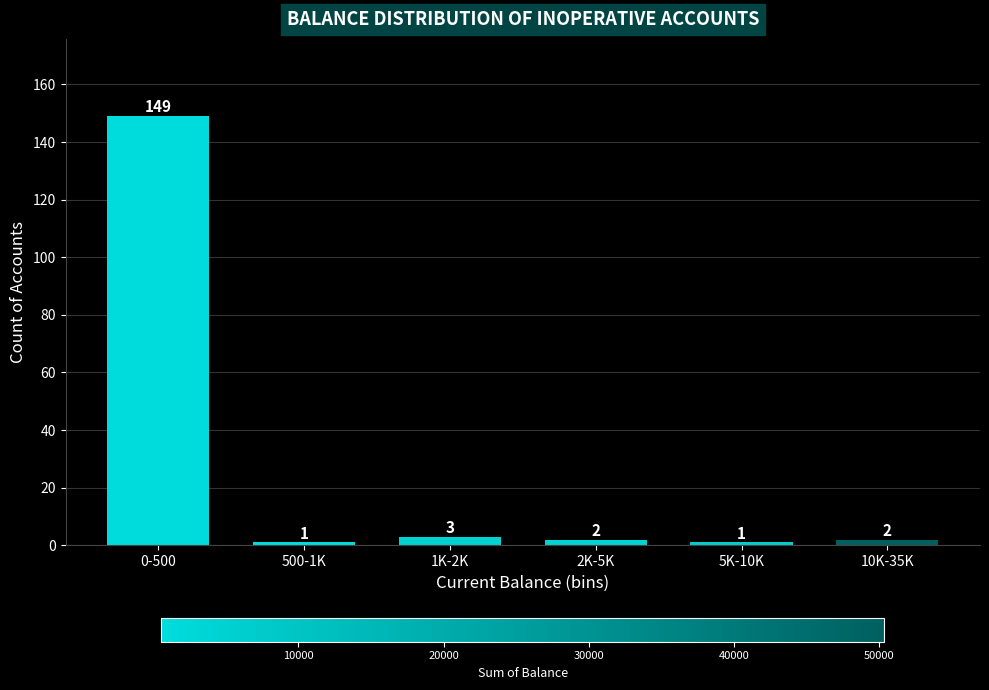

Reading left to right, list all the values displayed in this chart.

0-500=149	500-1K=1	1K-2K=3	2K-5K=2	5K-10K=1	10K-35K=2